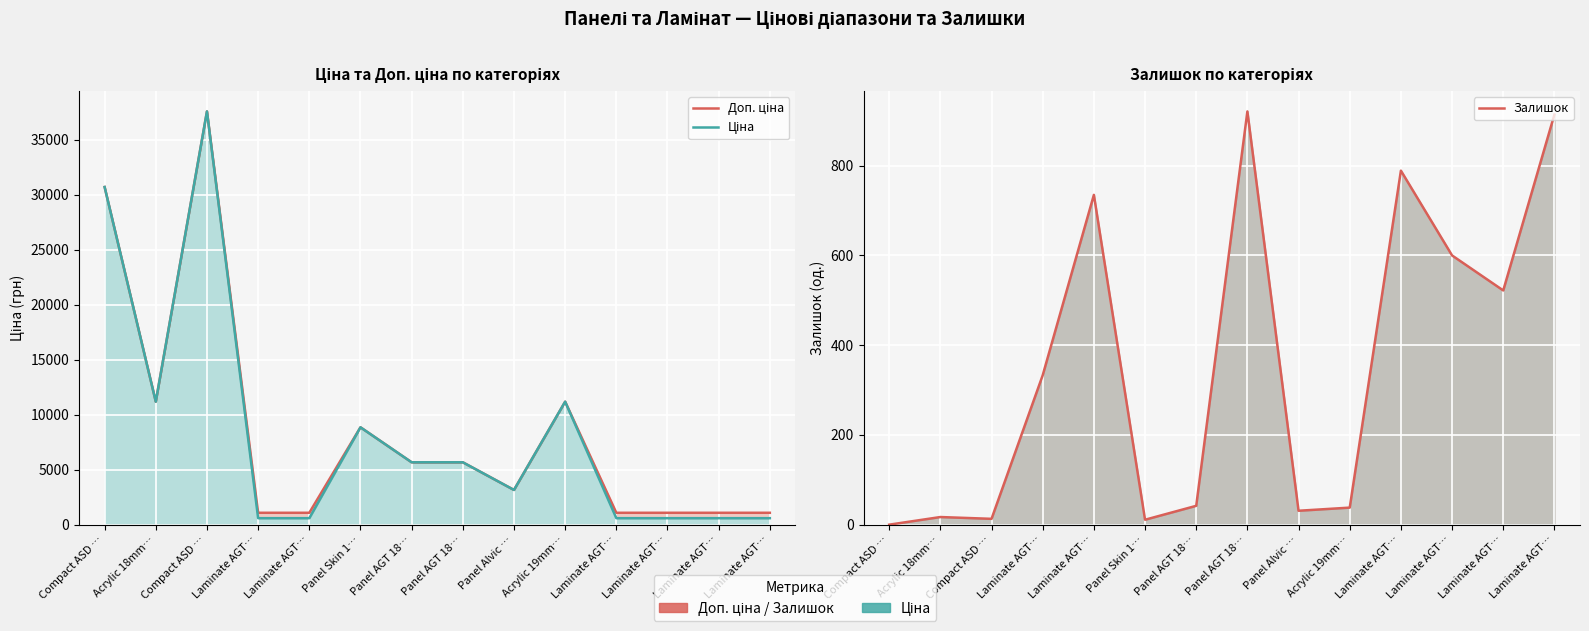

The value of Ціна at Laminate AGT… is 589.9. True or false?

True